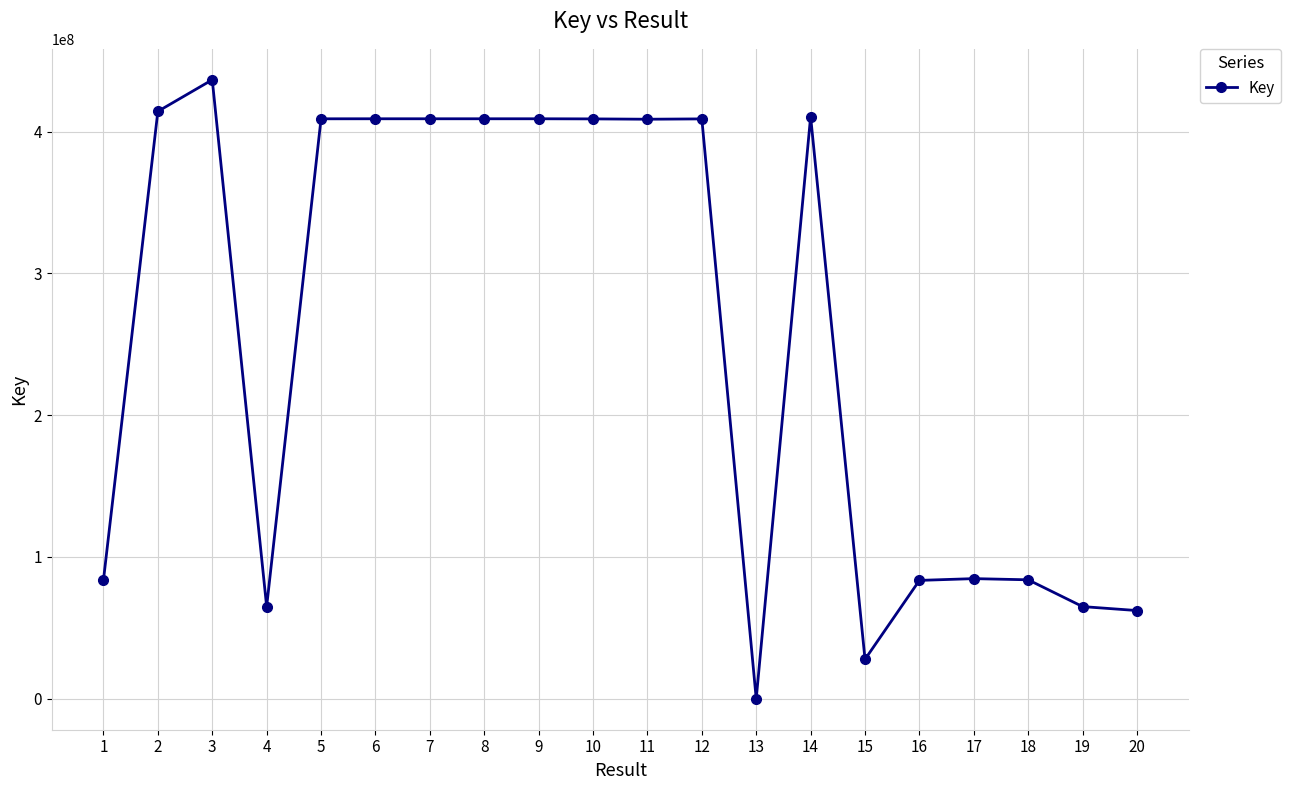

The value at 16 is 24909985. True or false?

False